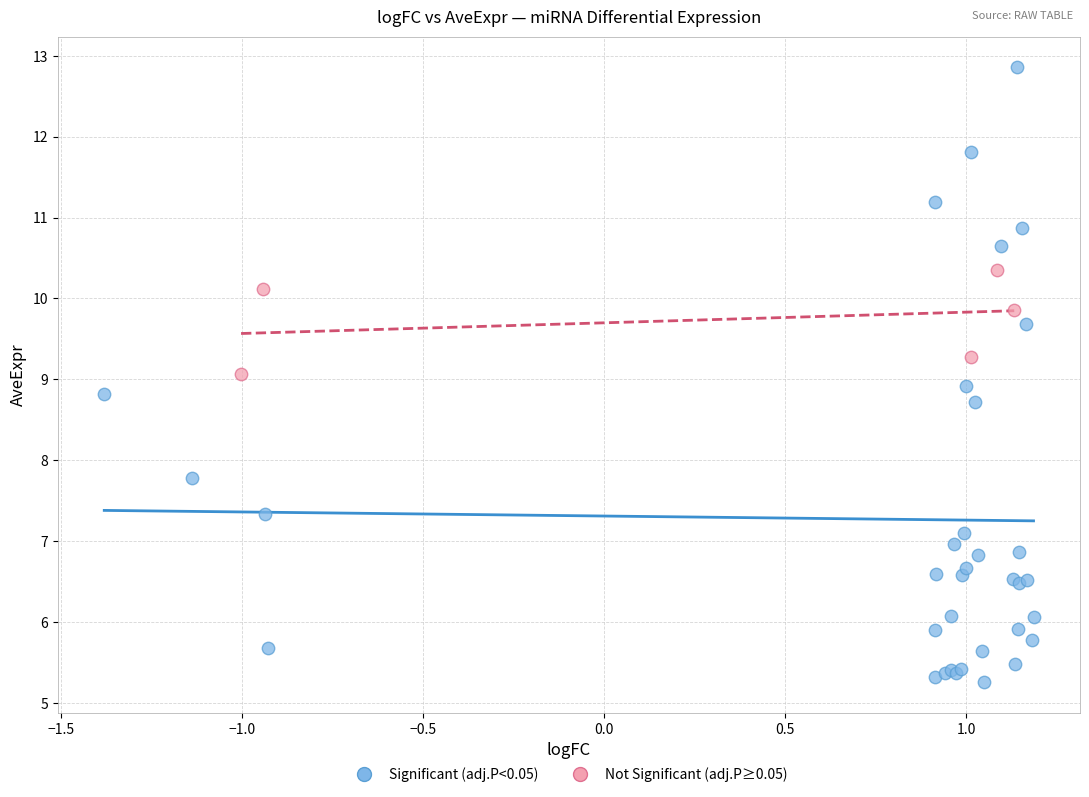

Which series has the largest Y range (max minus min)?

Significant (adj.P<0.05)